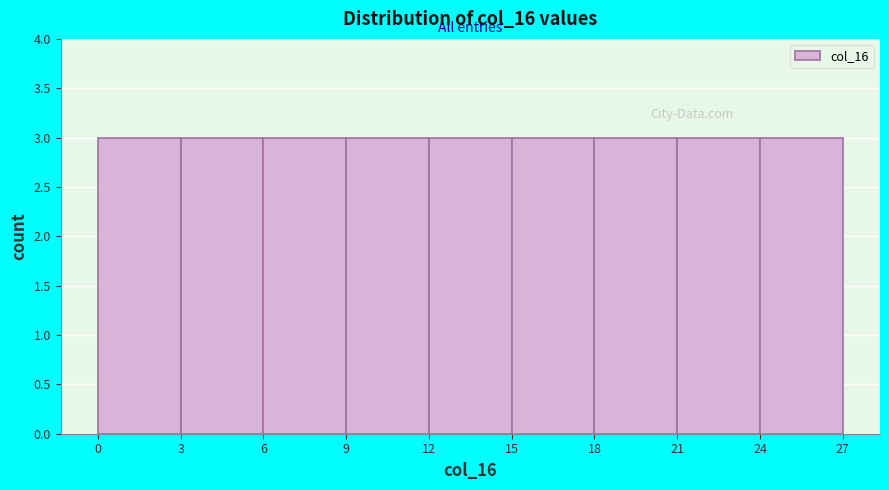

Reading left to right, list every bar in this chart as the range it spans on the x-axis followed by its height. The values are not printed on the chart, so give them approximately, as read against the axis.

0 to 3: 3
3 to 6: 3
6 to 9: 3
9 to 12: 3
12 to 15: 3
15 to 18: 3
18 to 21: 3
21 to 24: 3
24 to 27: 3